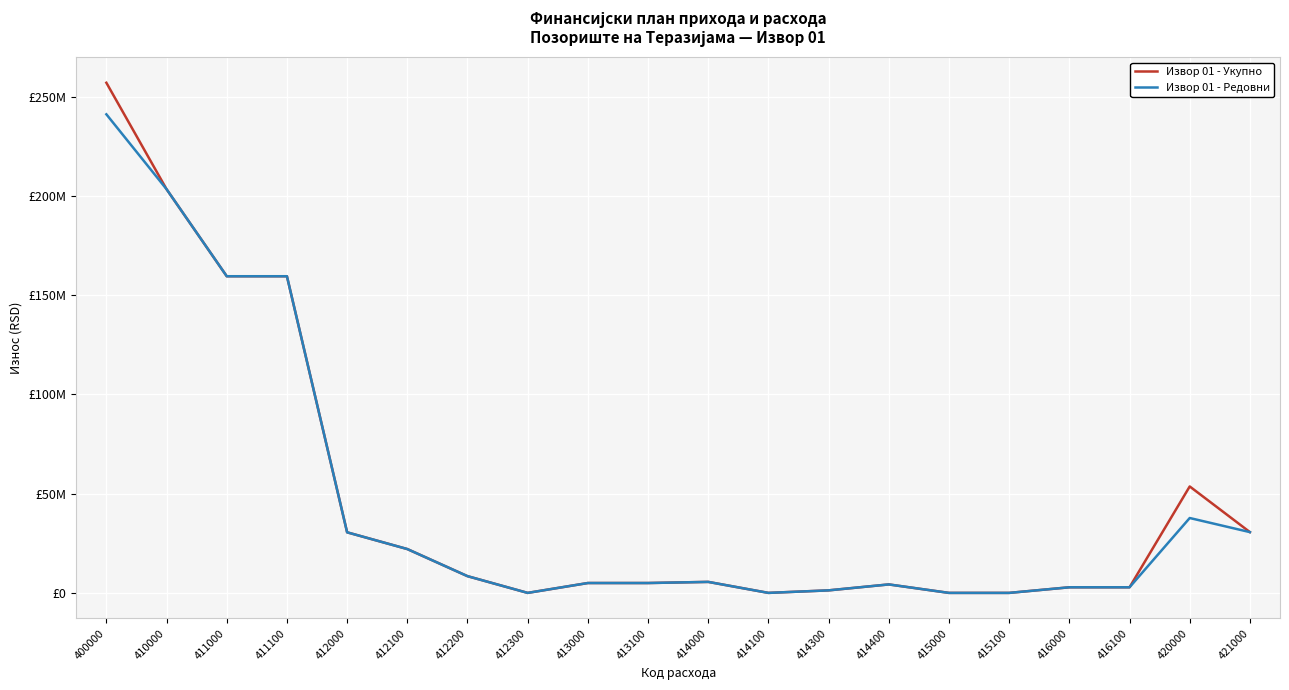

At 412100, list the series in order from largest to smallest.

Извор 01 - Укупно, Извор 01 - Редовни